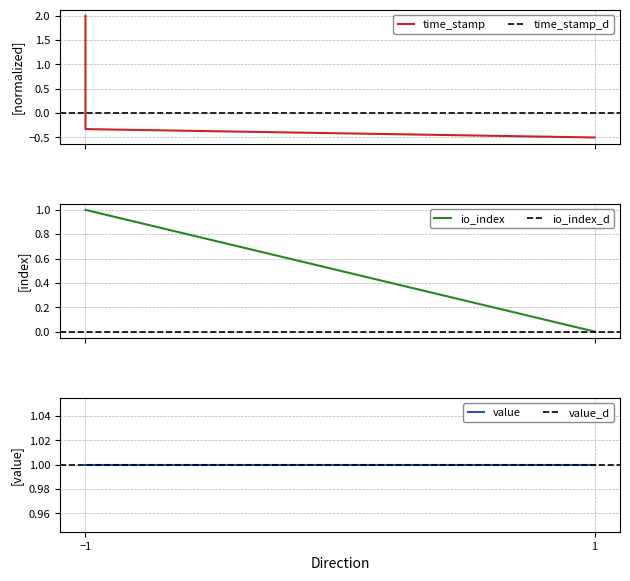

What is the value of the time_stamp point at the 10th from the left?

-0.5